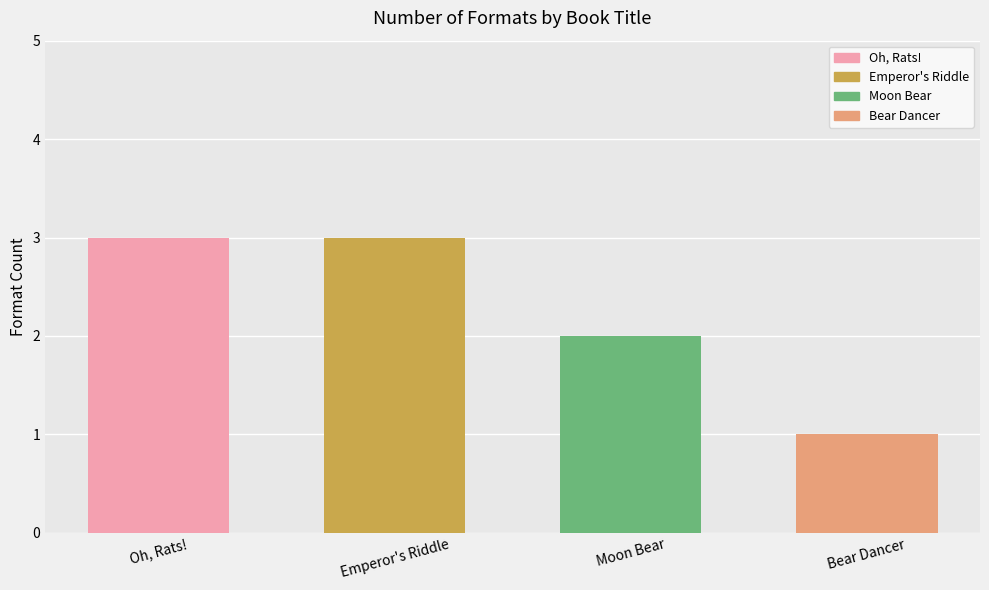

What is the minimum value shown in the chart?

1